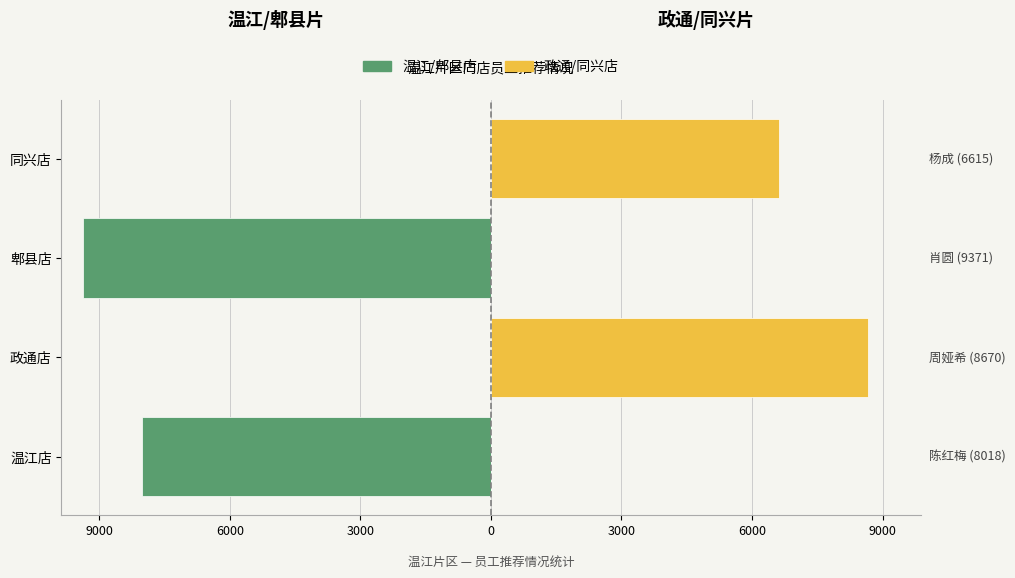

Is it true that 郫县/温江店 员工 equals -2948 at 0?

False